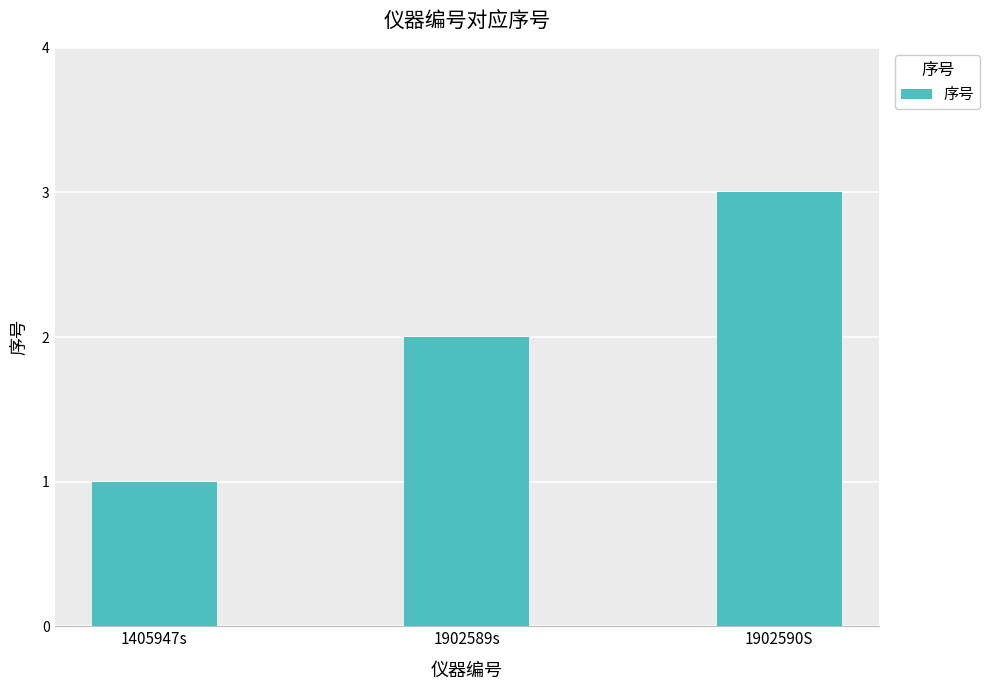

What is the change in value from 1405947s to 1902590S?

+2